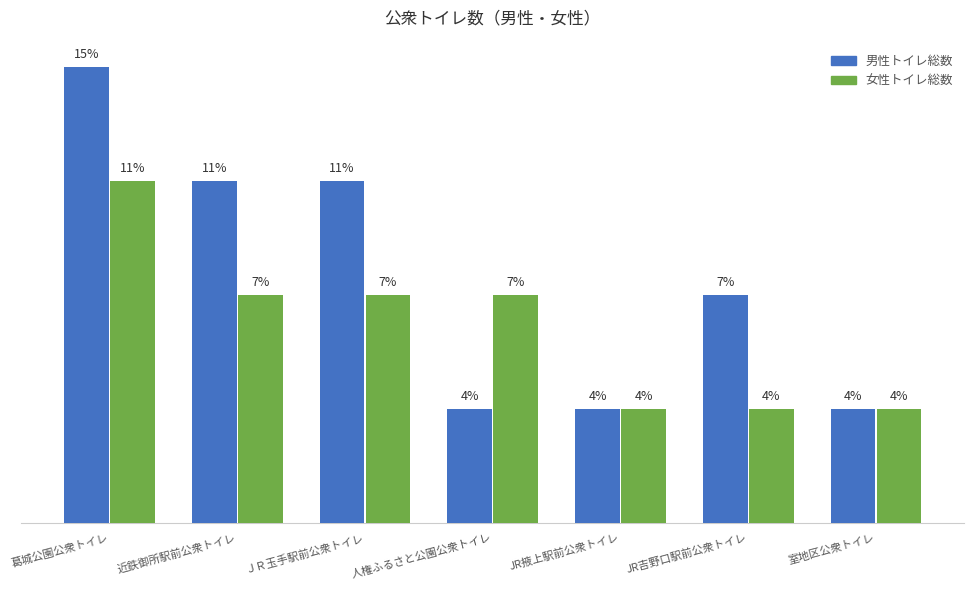

Rank the categories by 女性トイレ総数 value from lowest to highest.

JR掖上駅前公衆トイレ, JR吉野口駅前公衆トイレ, 室地区公衆トイレ, 近鉄御所駅前公衆トイレ, ＪＲ玉手駅前公衆トイレ, 人権ふるさと公園公衆トイレ, 葛城公園公衆トイレ